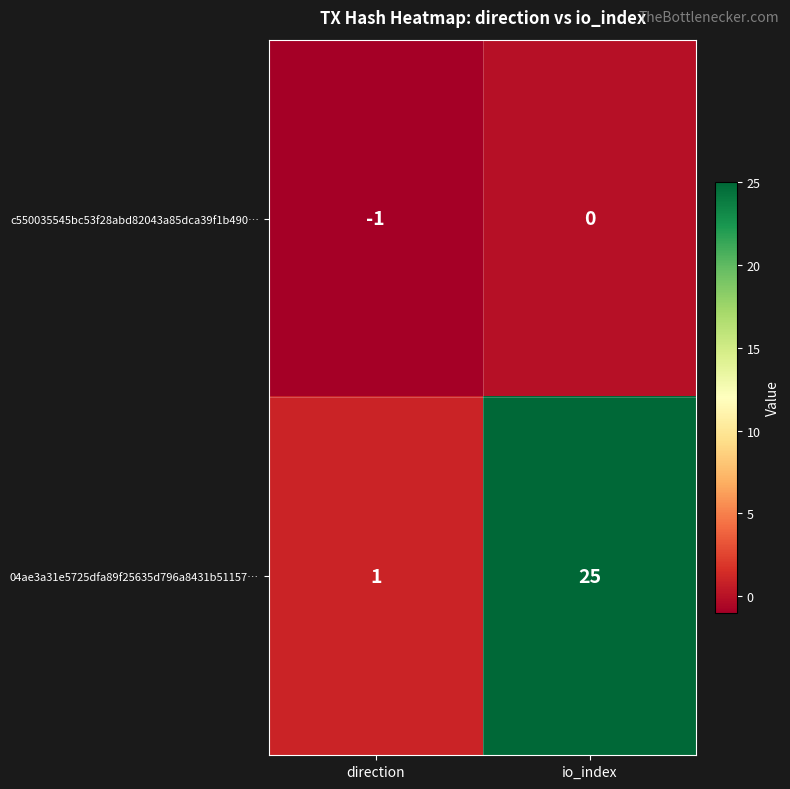

Where is c550035545bc53f28abd82043a85dca39f1b490… nearest to the value 0?

io_index